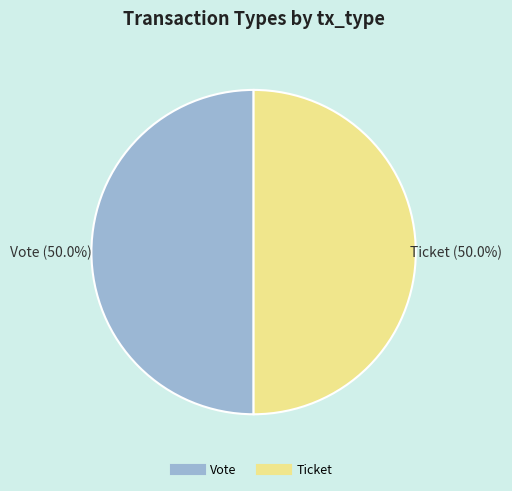

What is the ratio of the value at Vote to the value at Ticket?

1.0